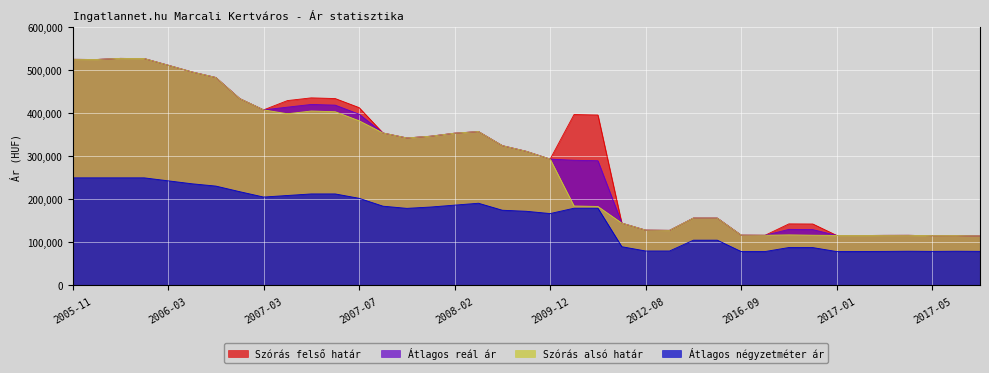

True or false: Szórás felső határ and Átlagos négyzetméter ár cross at least once.

False